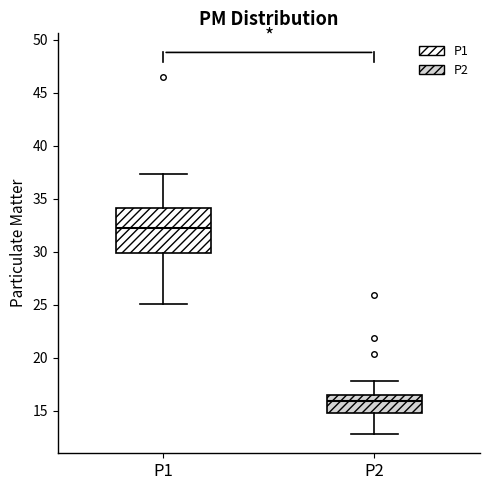

Which box is the tallest, from its lower edge to its upper edge?

P1